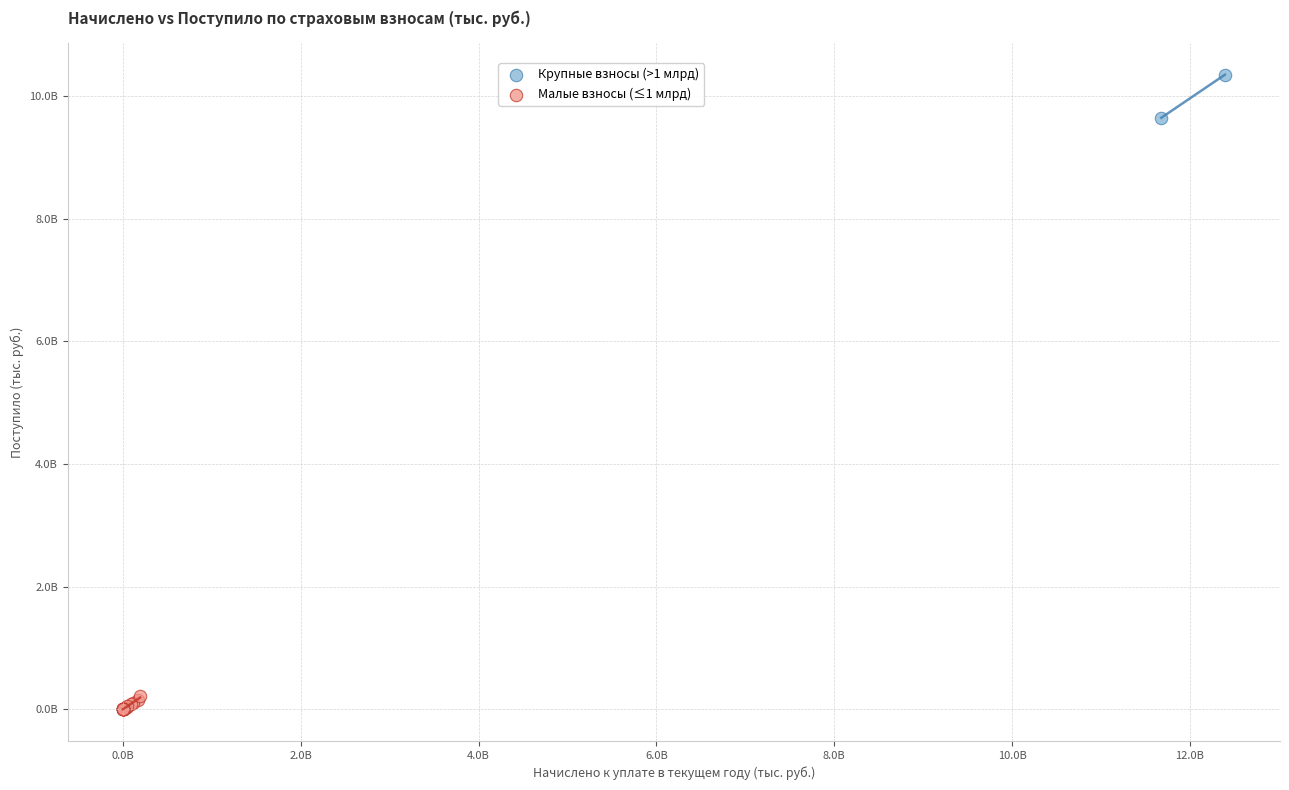

What are all the series names shown in the legend?

Крупные взносы (>1 млрд), Малые взносы (≤1 млрд)